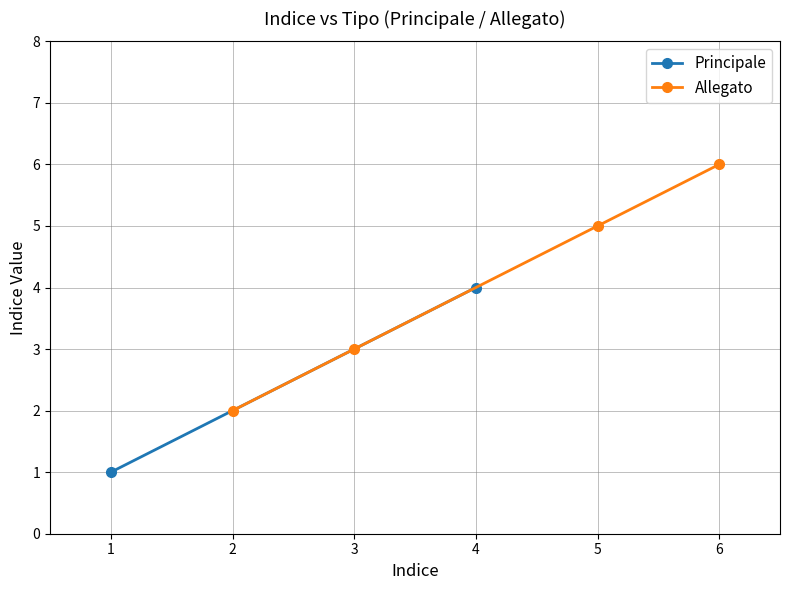

How many values are between 3 and 6?

3